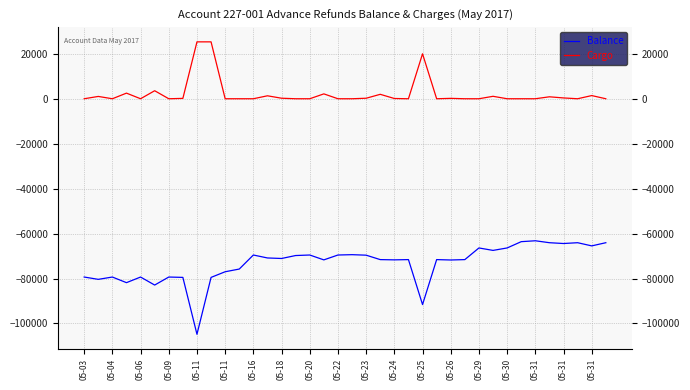

Does the chart display data point markers on the line(s)?

No